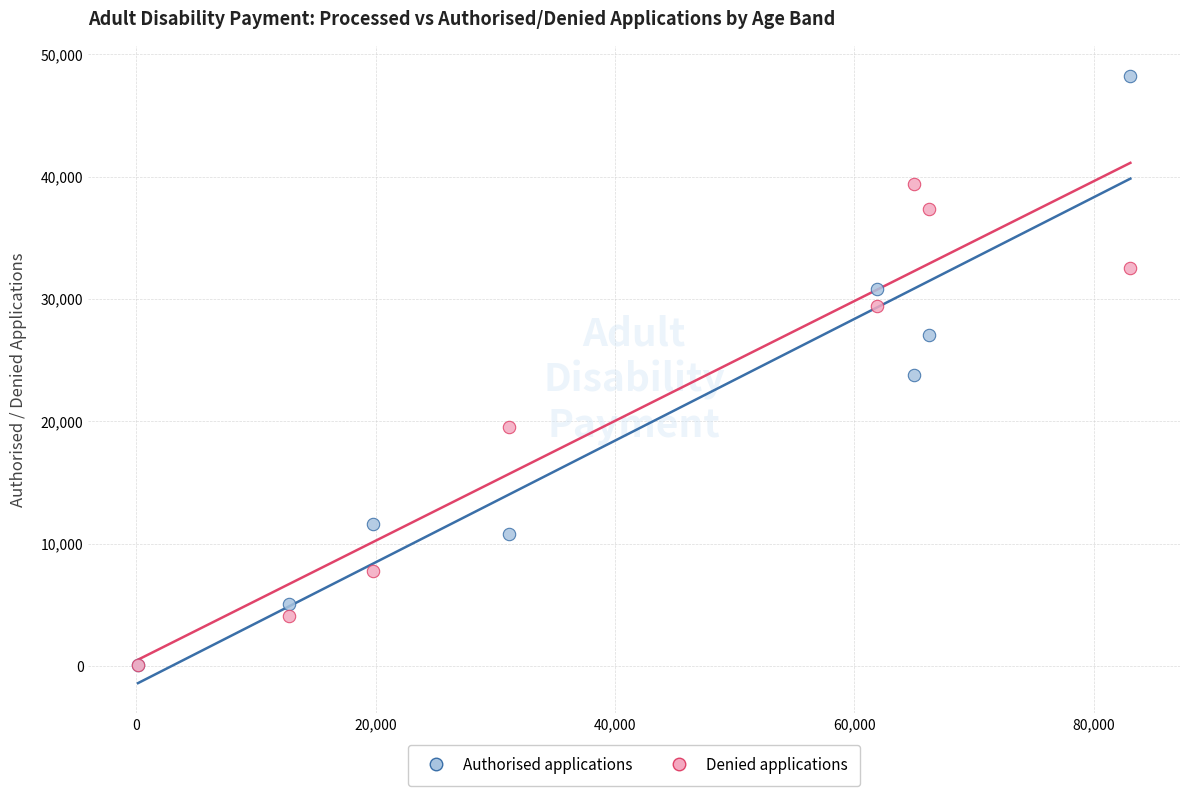

Which series reaches the maximum Y coordinate?

Authorised applications